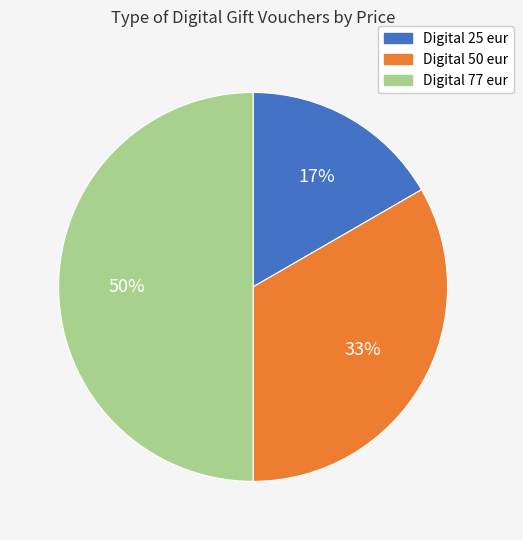

The Digital 50 eur slice represents 42% of the pie. True or false?

False